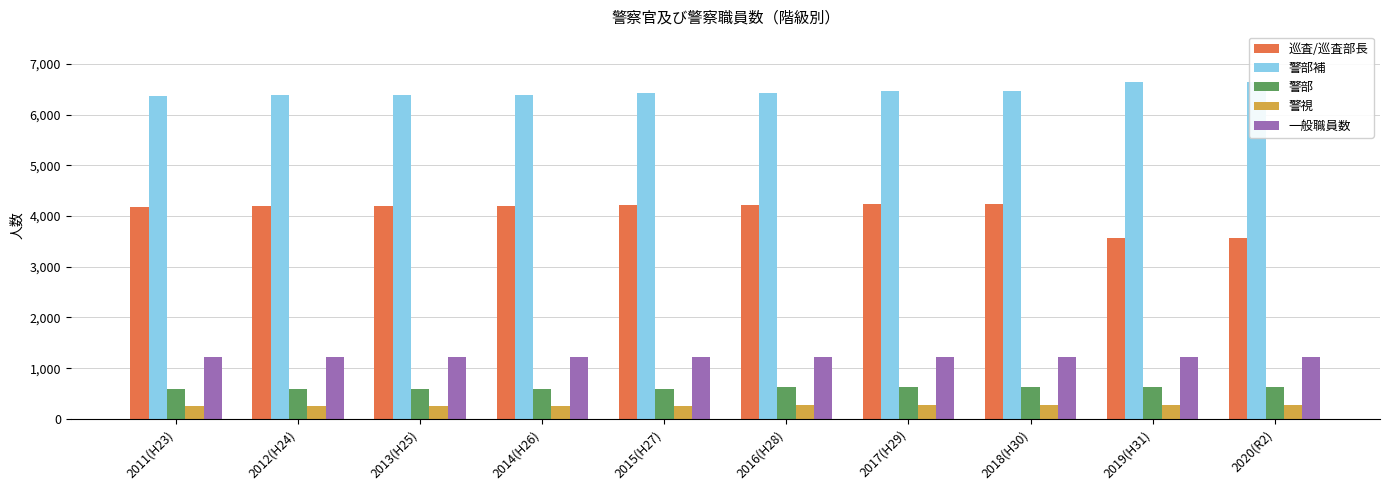

The value of 巡査/巡査部長 at 2014(H26) is 4195. True or false?

True